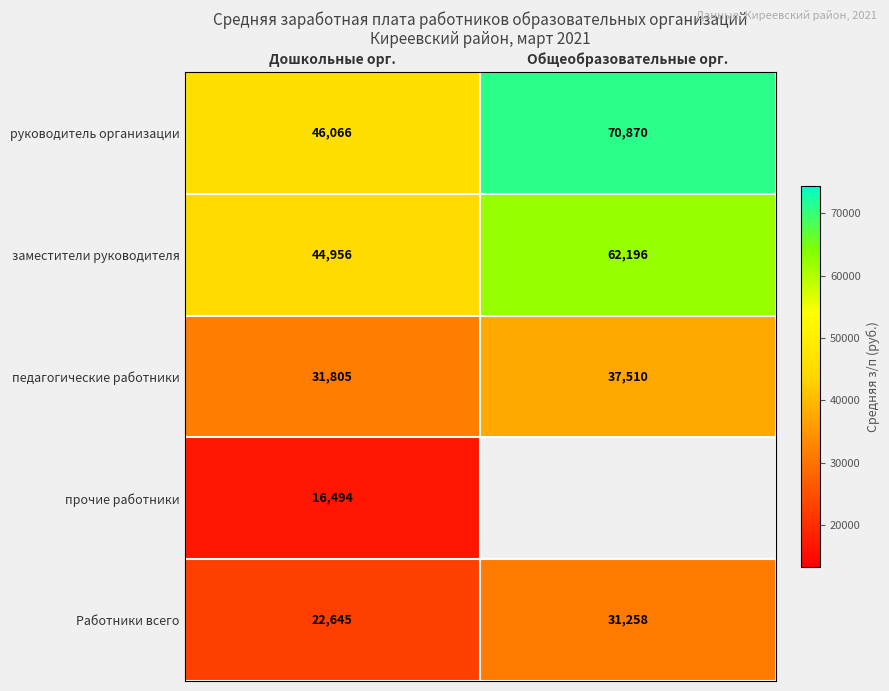

True or false: Работники всего has a value of 38295.1 at Дошкольные орг..

False